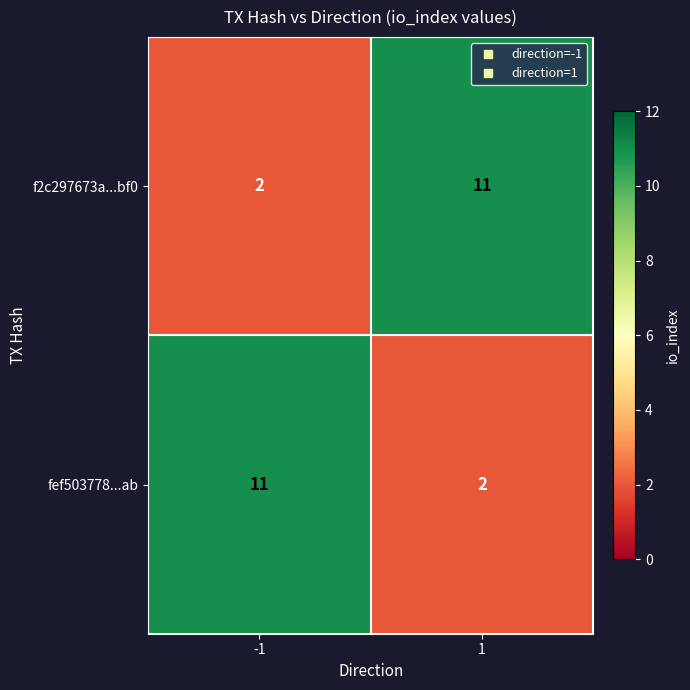

What is the total value across all series at -1?

13